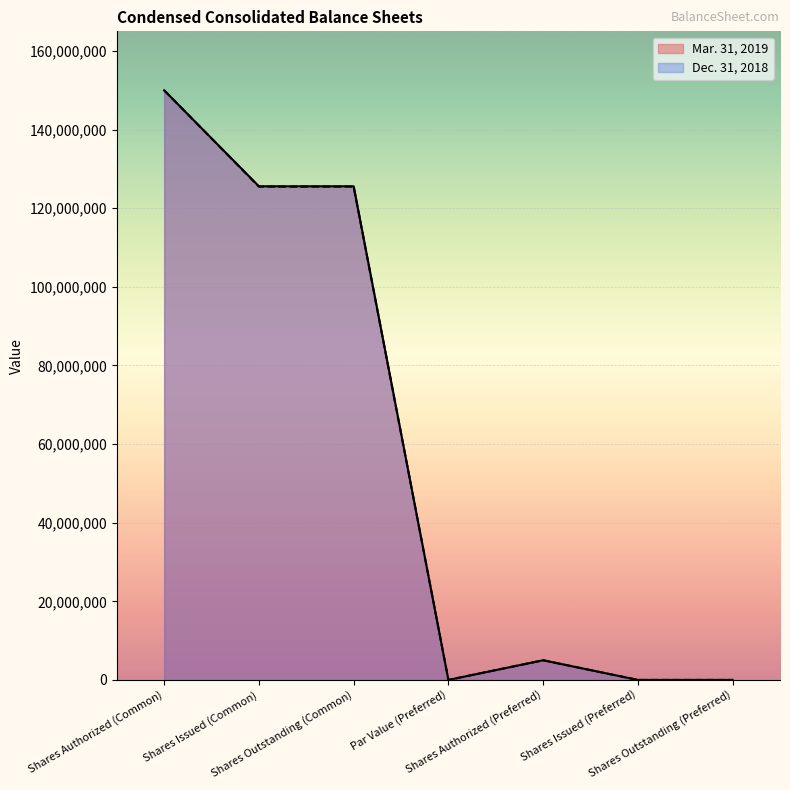

Reading right to left, what are all the values shown in this chart?

Mar. 31, 2019: 0	0	5000000	1	125578913	125578913	150000000
Dec. 31, 2018: 0	0	5000000	1	125492373	125492373	150000000